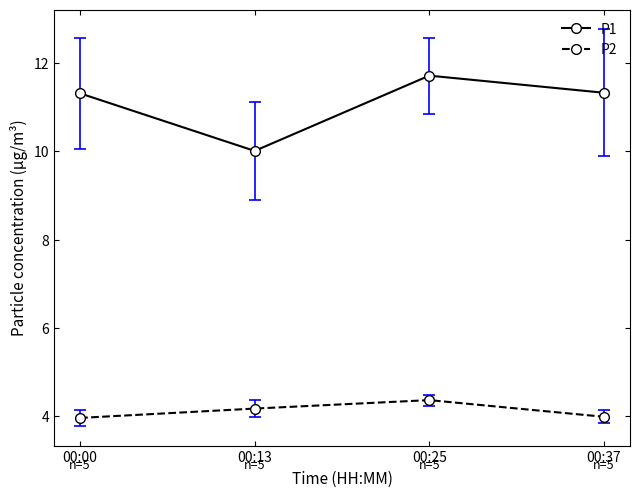

Rank the series at 00:00 from lowest to highest value.

P2, P1